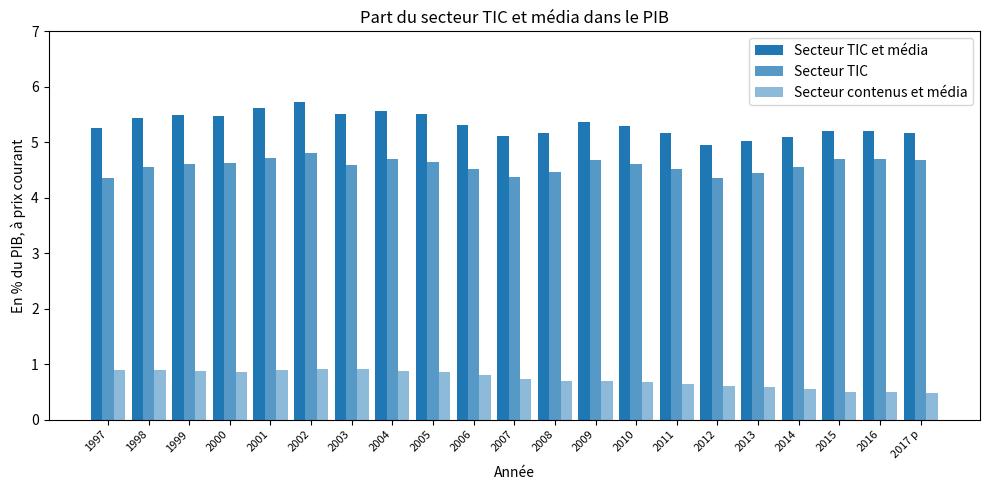

At how many categories does at least one series exceed 3?

21